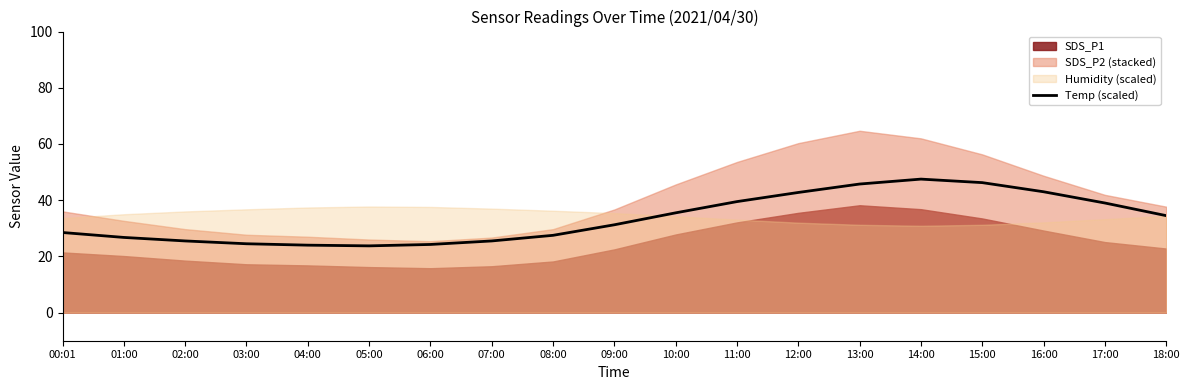

What position from the right is 17:00?

2